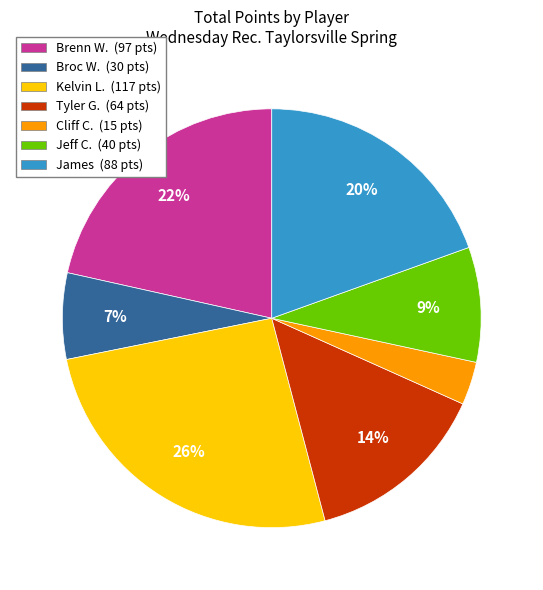

Do Tyler G. (64 pts) and Jeff C. (40 pts) together represent more than half of the pie?

No